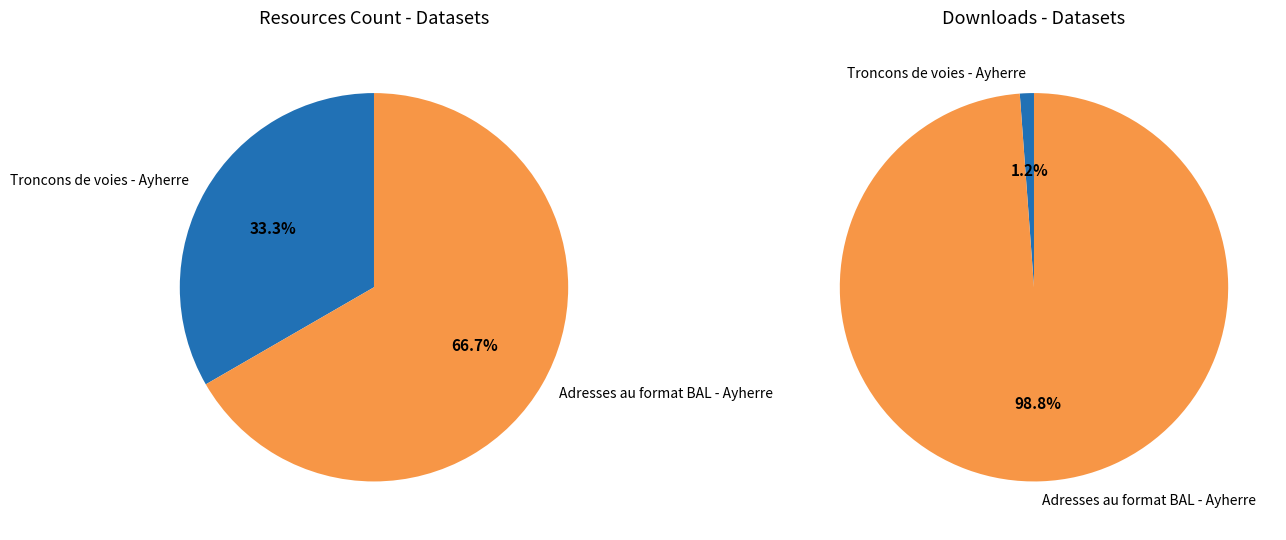

The Adresses au format BAL - Ayherre slice represents 55% of the pie. True or false?

False